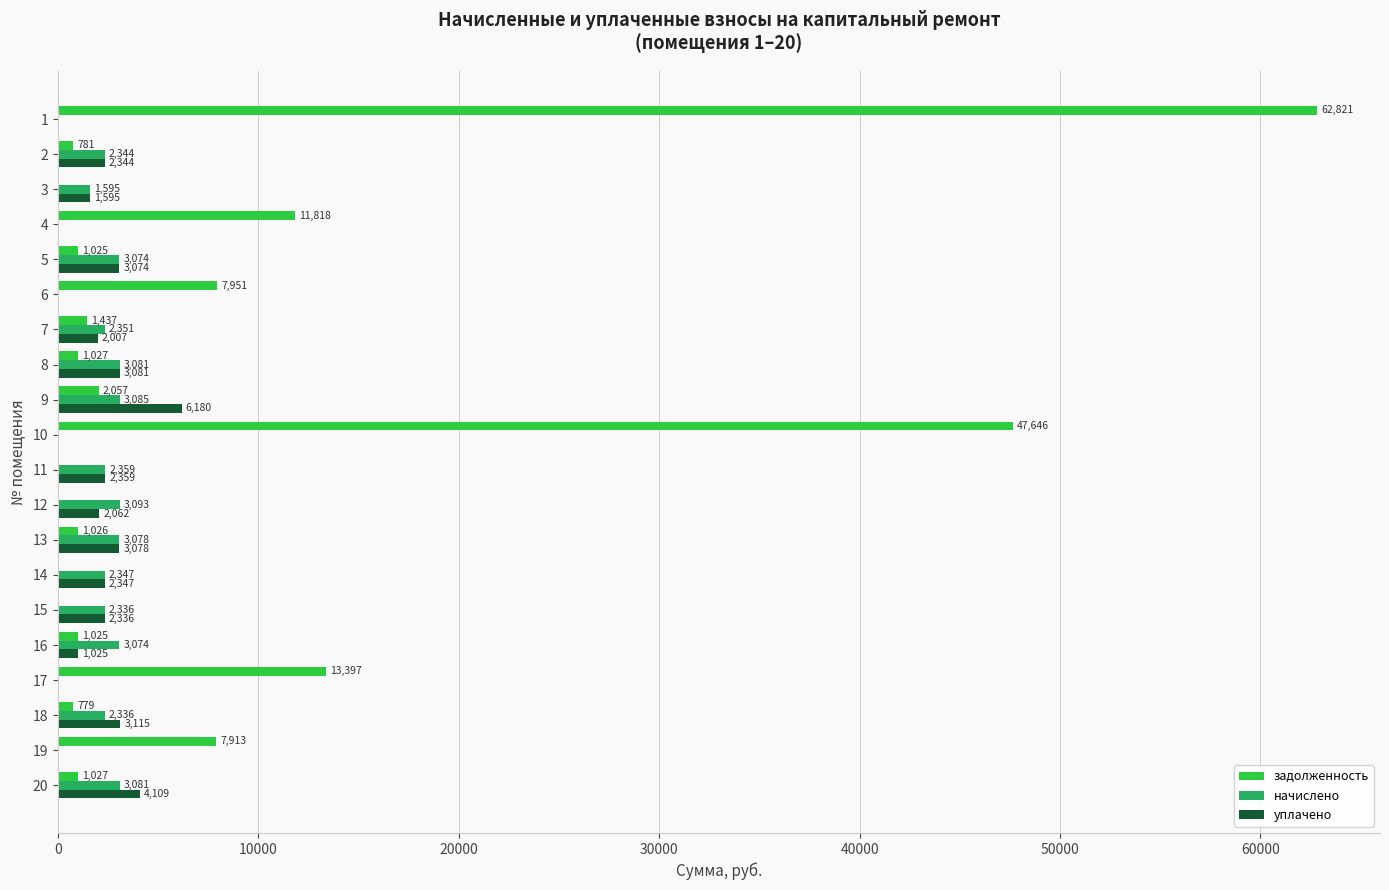

Between 5 and 16, which series saw the biggest shift?

уплачено